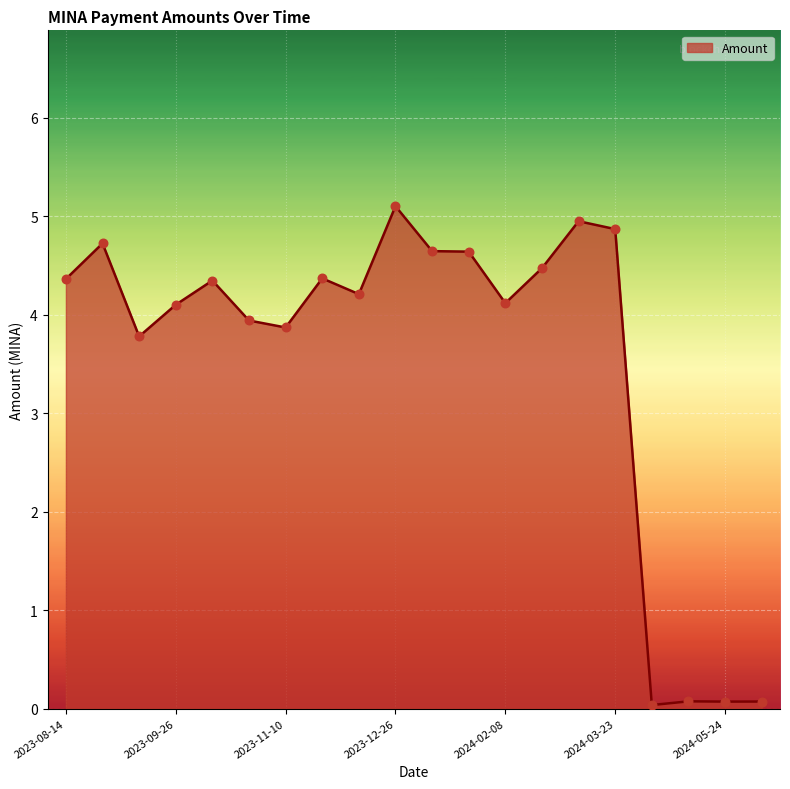

What is the maximum value shown in the chart?

5.1